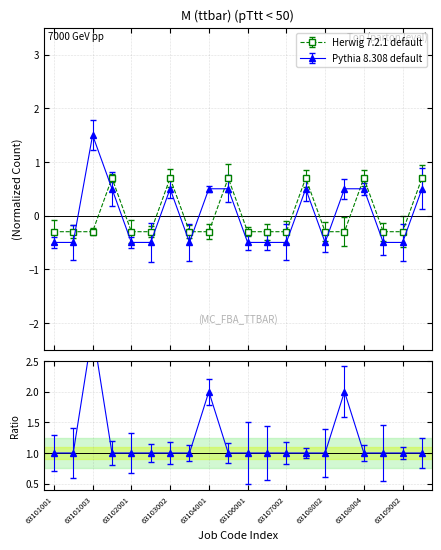

The value of Herwig 7.2.1 default at 63105001 is 1.0. True or false?

False